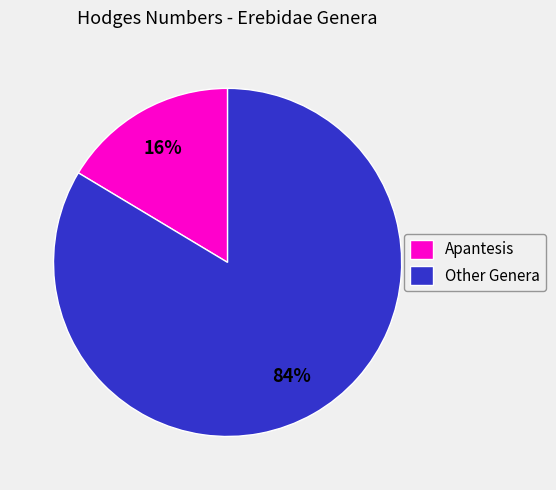

To the nearest percent, what is the average slice percentage?

50%